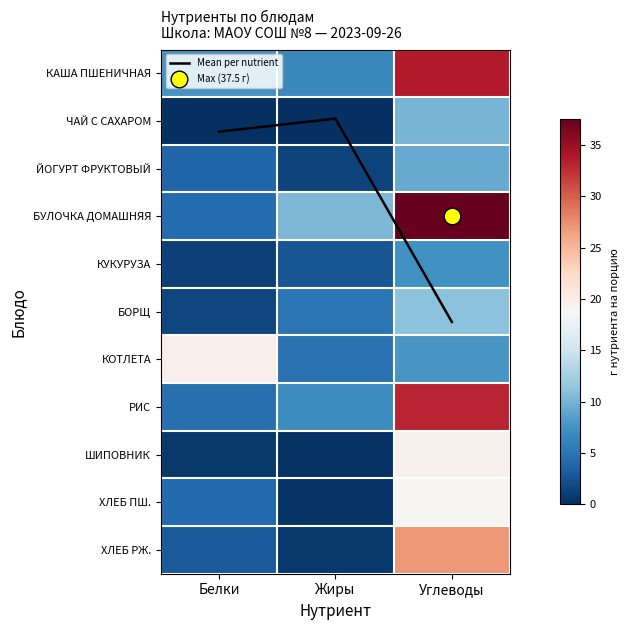

What is the total value across all series at Белки?

51.8